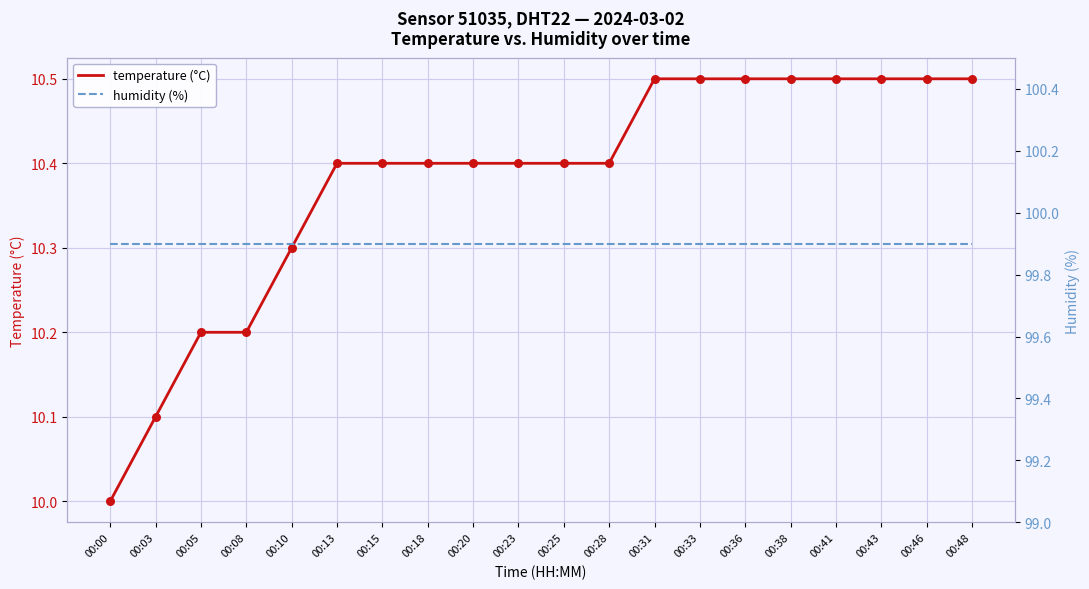

At how many categories does at least one series exceed 54?

20